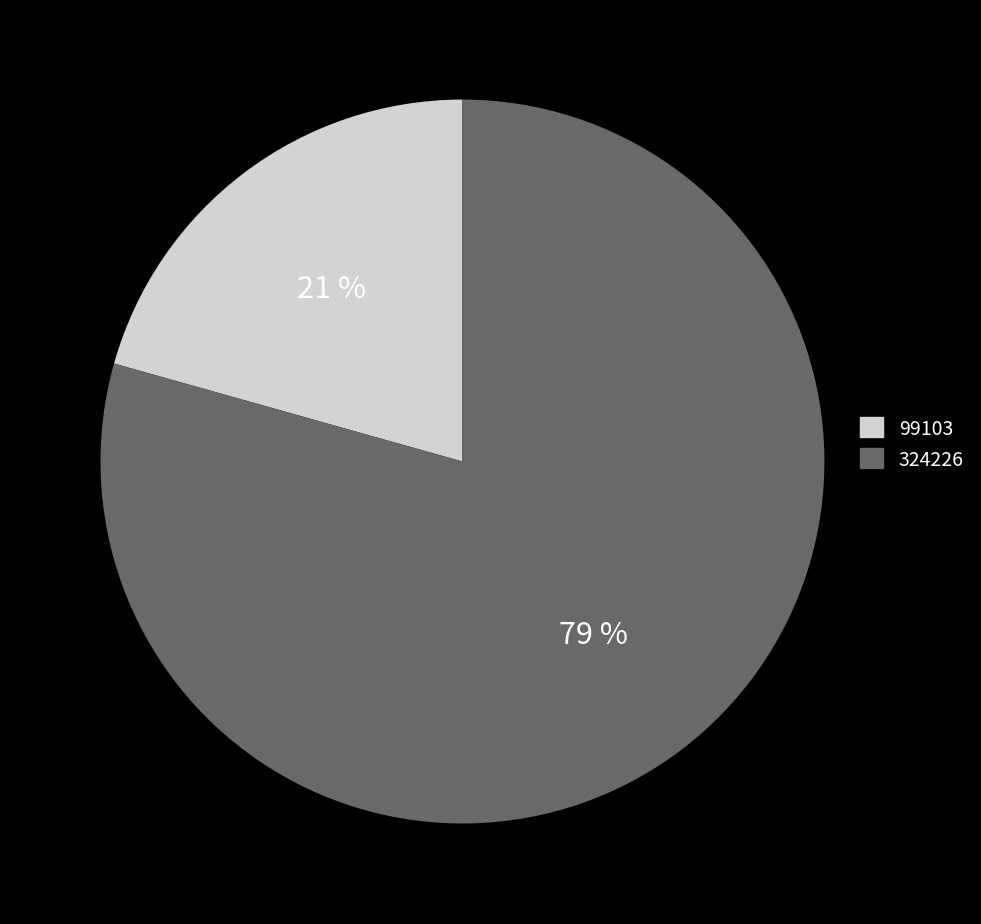

To the nearest percent, what is the combined percentage of 99103 and 324226?

100%